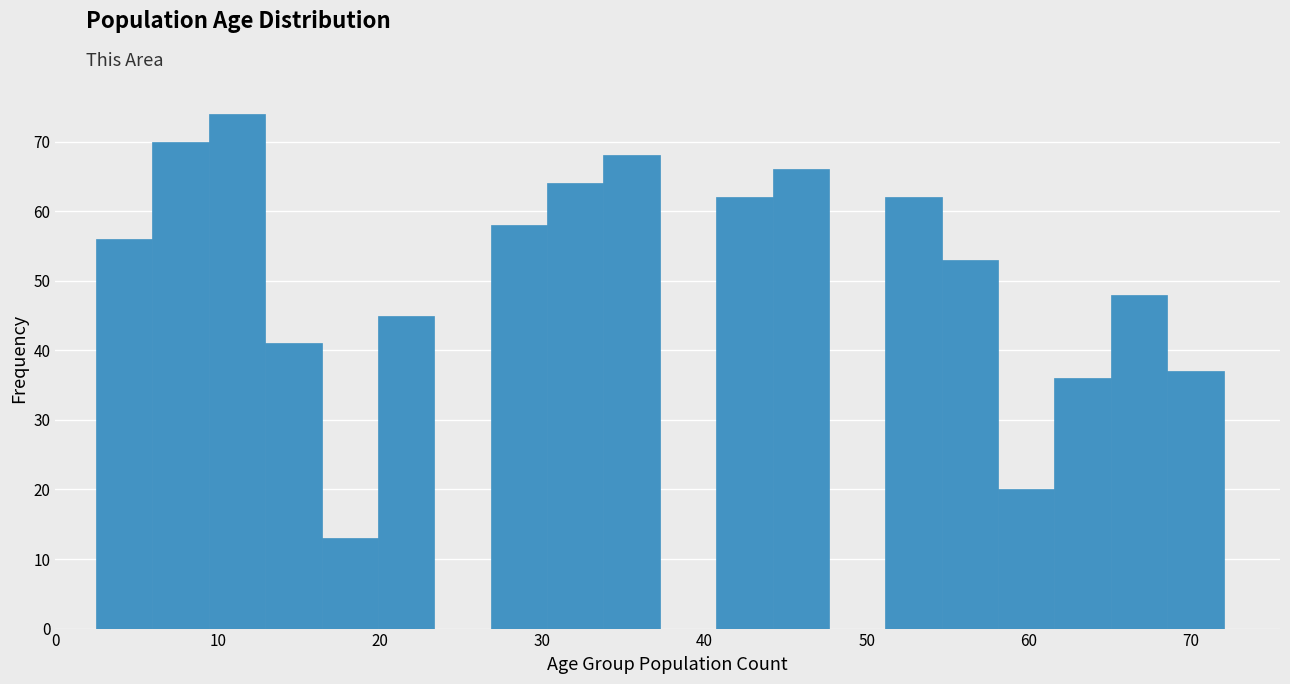

Read against the x-axis, roughly where is the centre of the tallest bar?

11